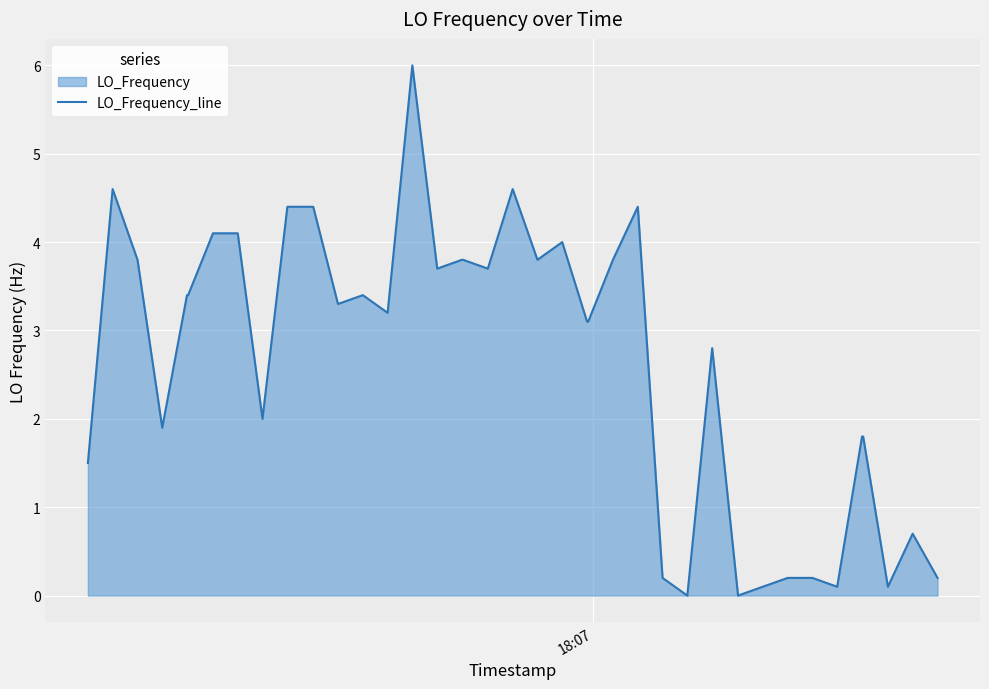

What is the sum of all values?

107.9